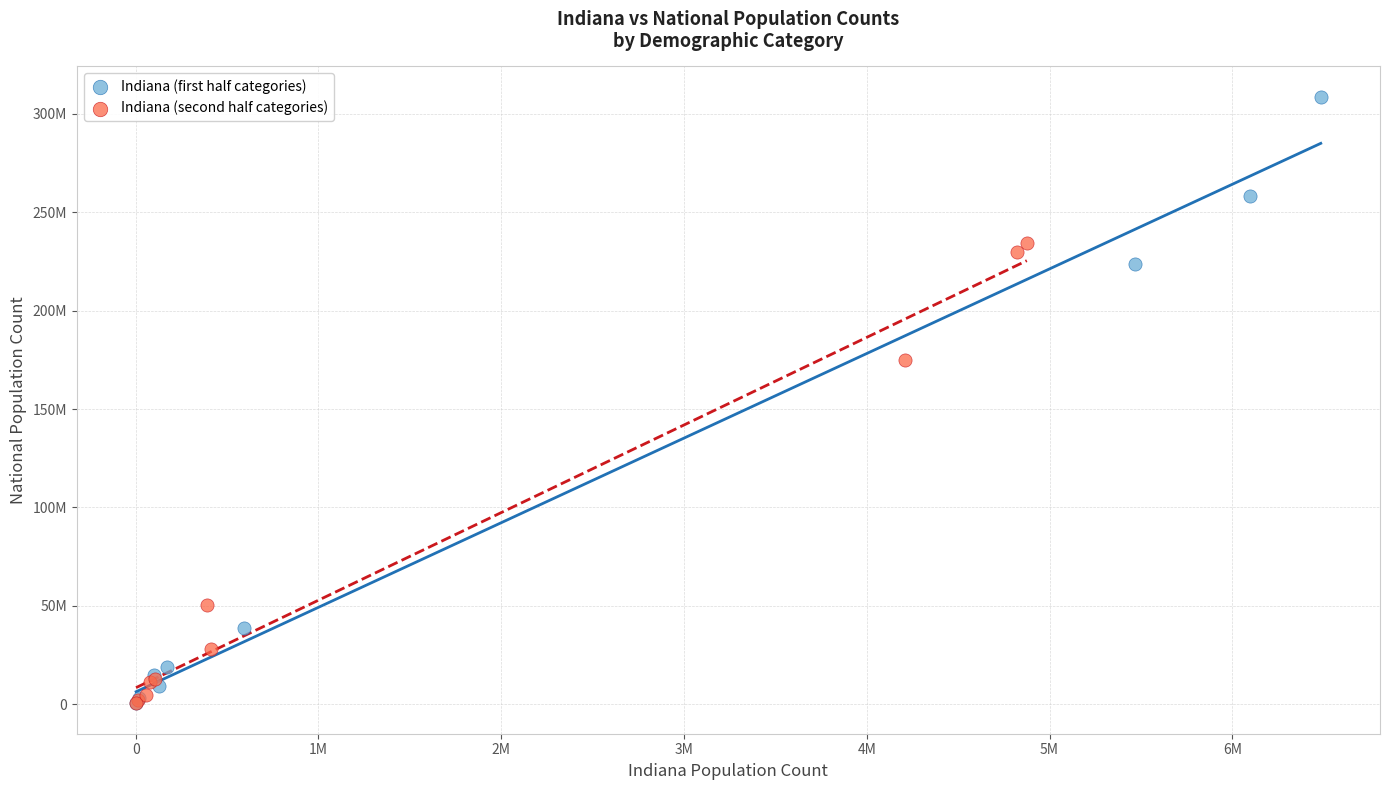

What are all the series names shown in the legend?

Indiana (first half categories), Indiana (second half categories)